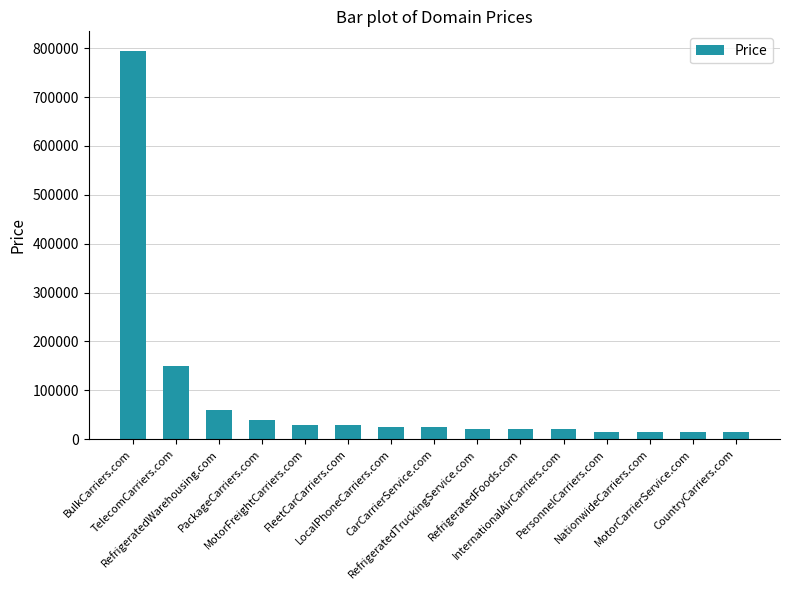

Where does the data first go above 24888?

BulkCarriers.com